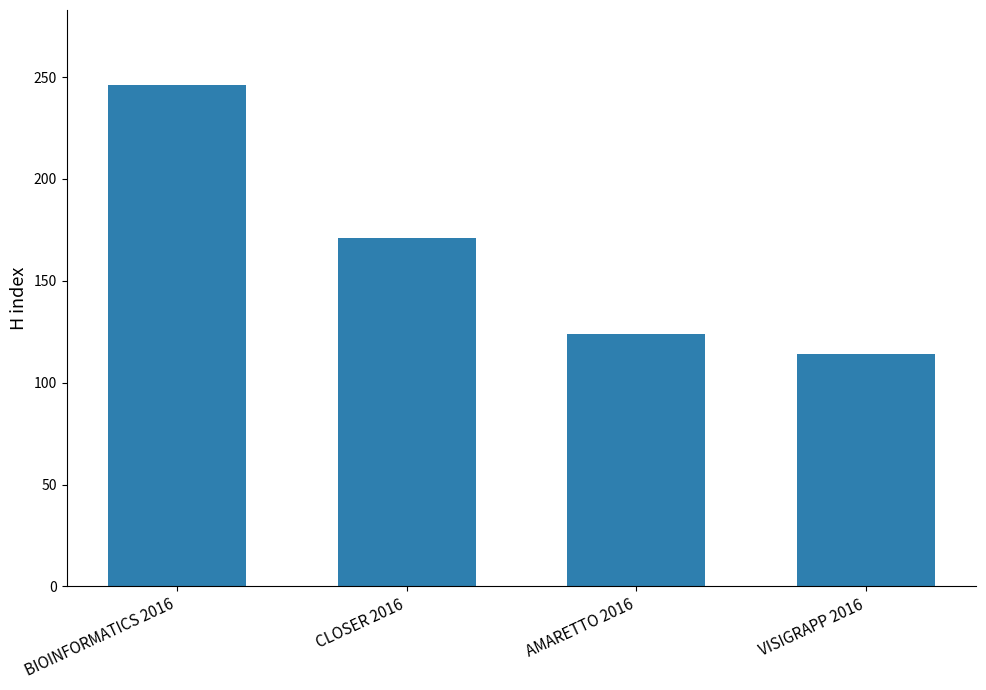

How many bars are there in total?

4